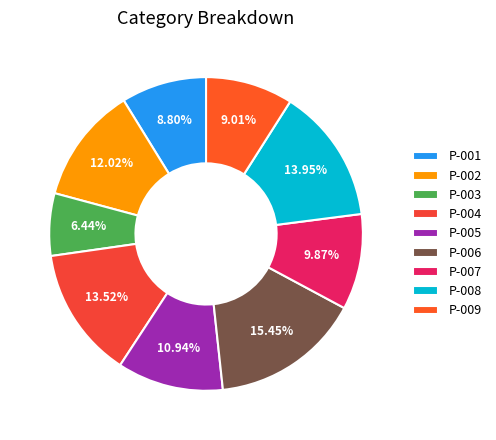

To the nearest percent, what is the difference between the P-004 and P-002 slice percentages?

2%